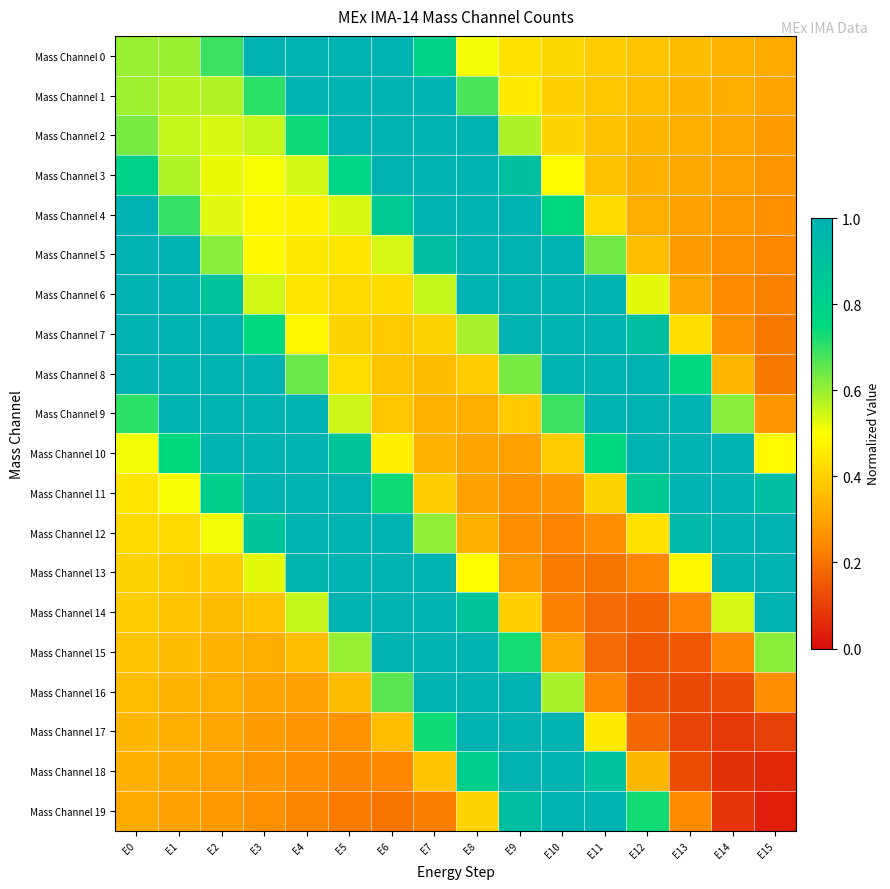

Count the number of categories in the chart.

16